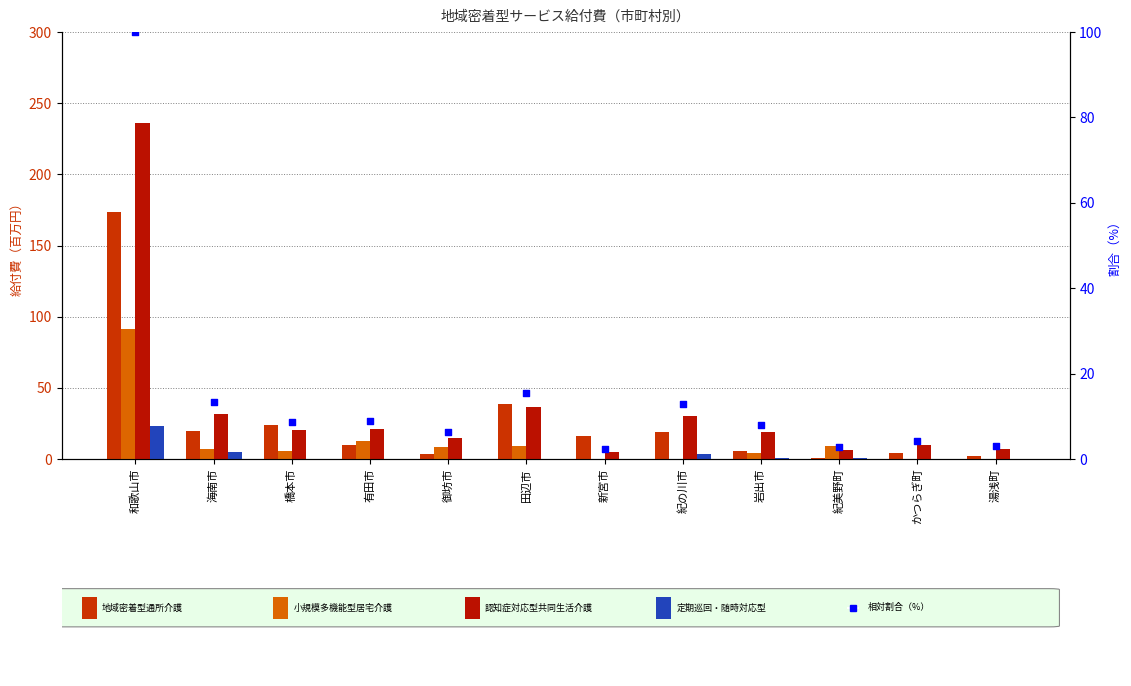

What are all the series names shown in the legend?

地域密着型通所介護, 小規模多機能型居宅介護, 認知症対応型共同生活介護, 定期巡回・随時対応型, 相対割合（%）